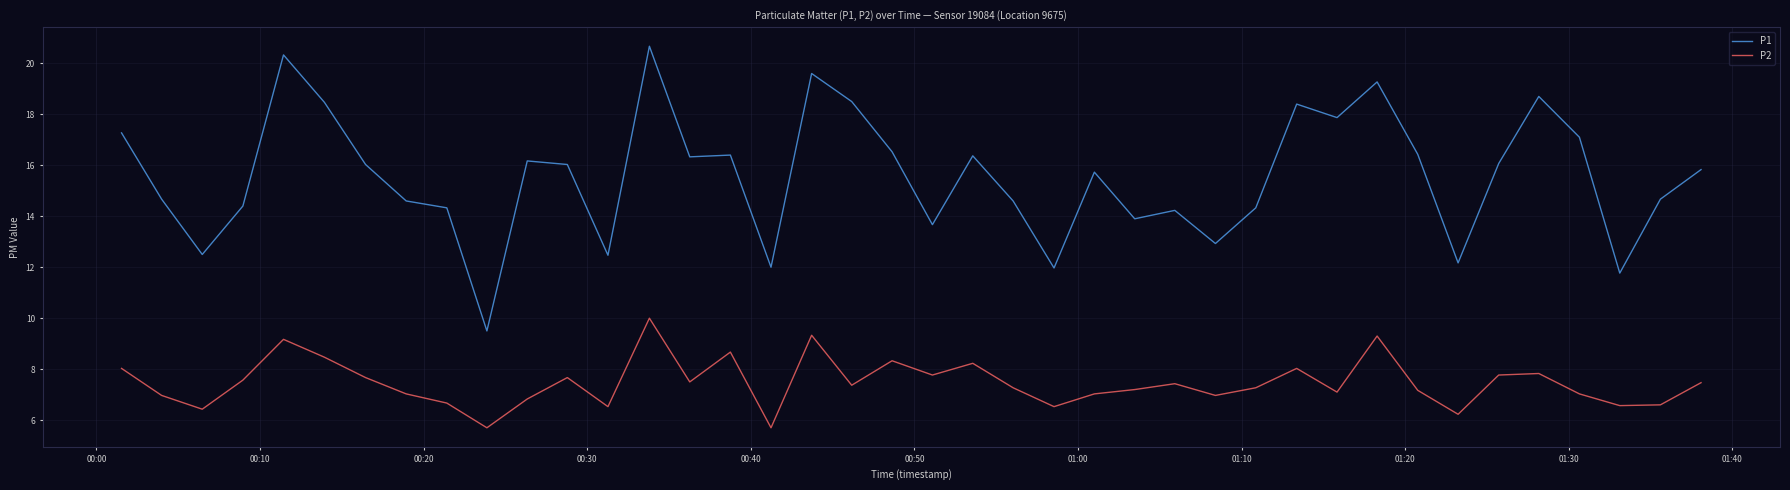

True or false: P2 and P1 cross at least once.

False